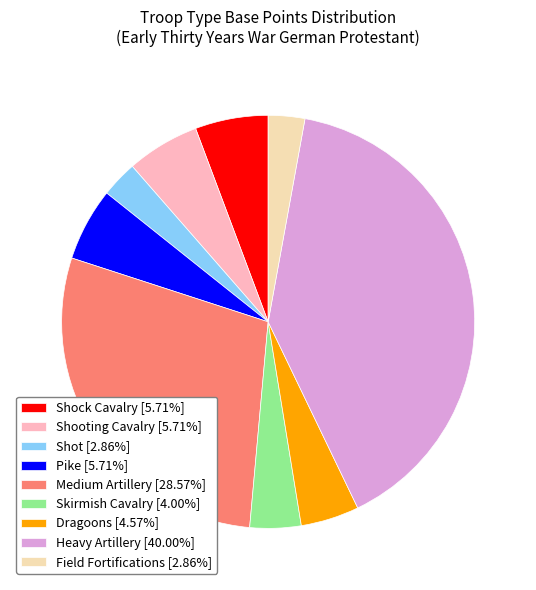

Is Dragoons [4.57%] the majority of the pie?

No